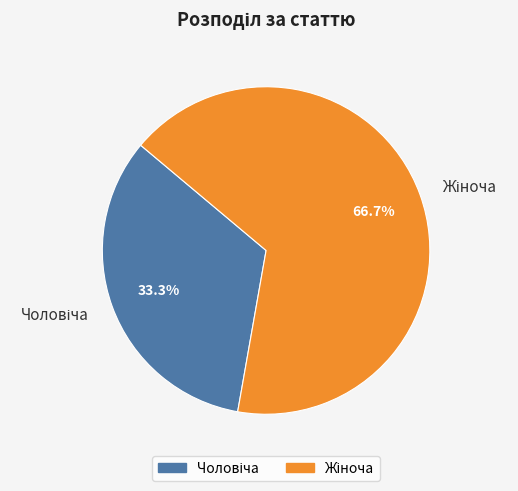

Is there a majority slice in this chart?

Yes